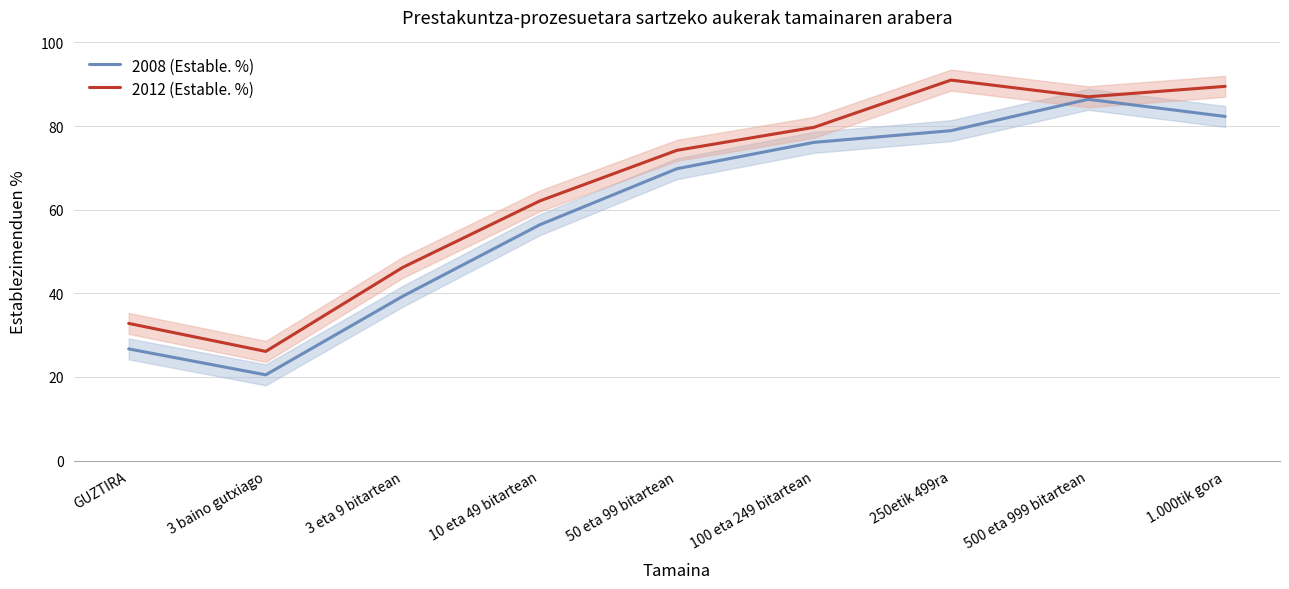

In 2012 (Estable. %), how many points are higher than both neighbors (excluding endpoints)?

1